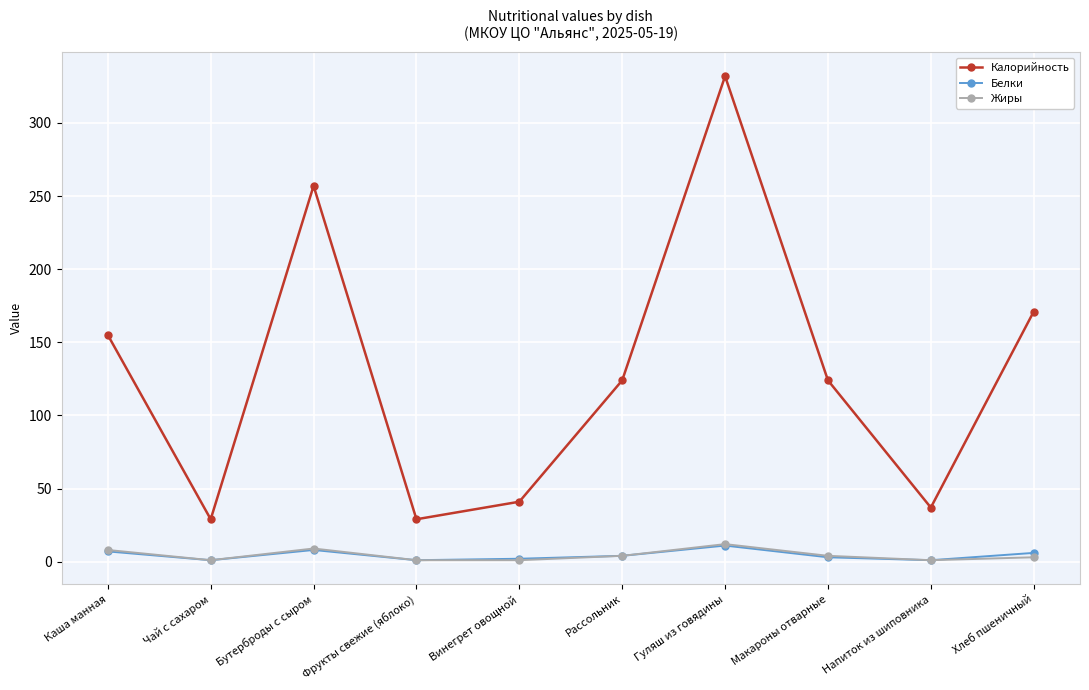

At which category does Калорийность reach its first local peak?

Бутерброды с сыром